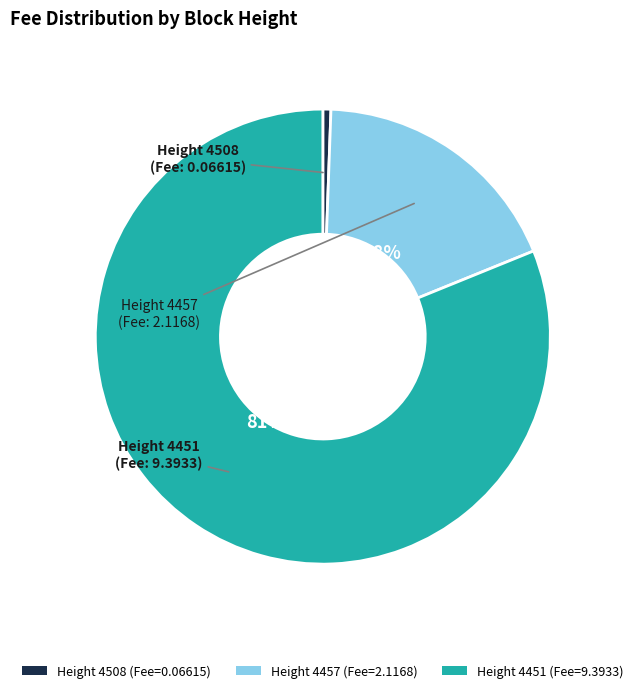

To the nearest percent, what percentage of the pie is Height 4457 (Fee=2.1168)?

18%